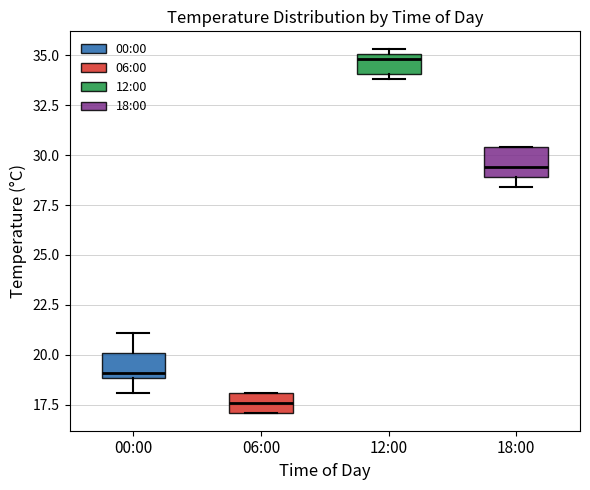

Which box's median line is the highest?

12:00